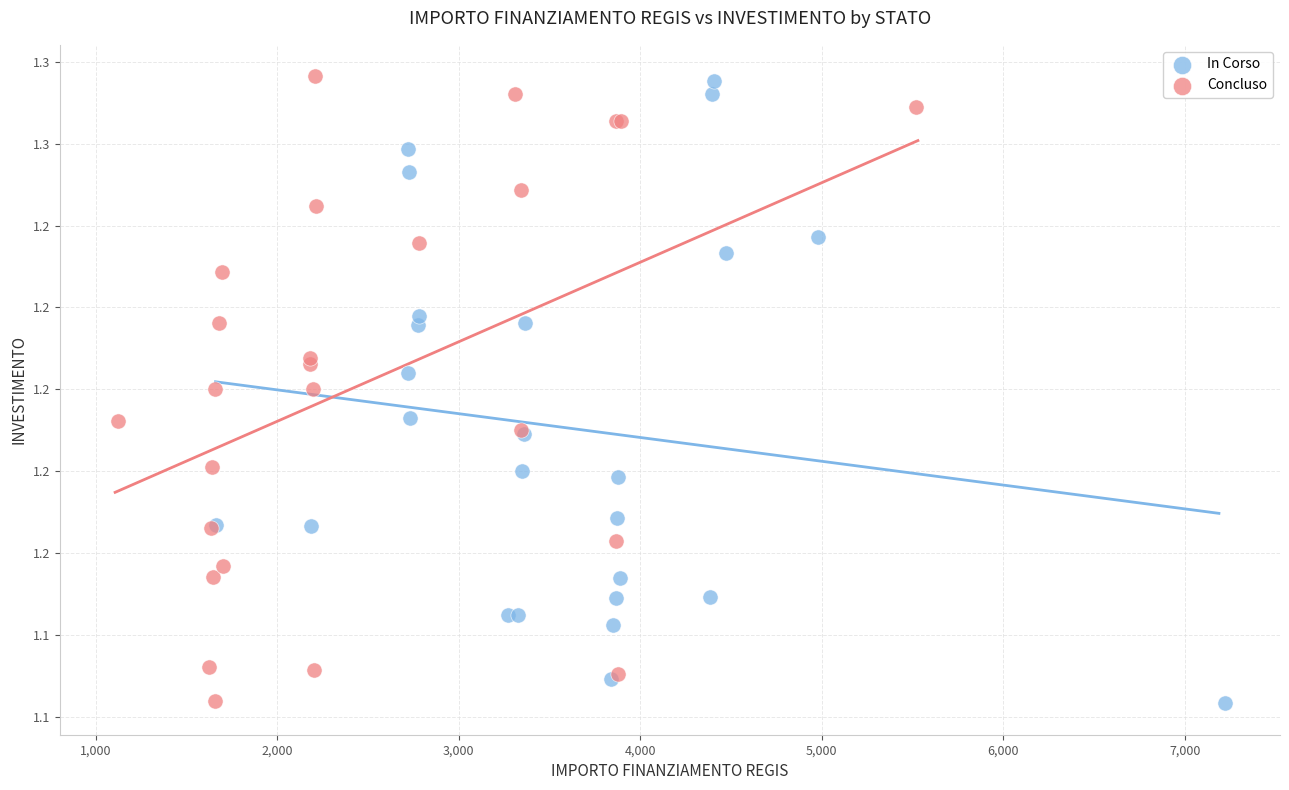

What are all the series names shown in the legend?

In Corso, Concluso